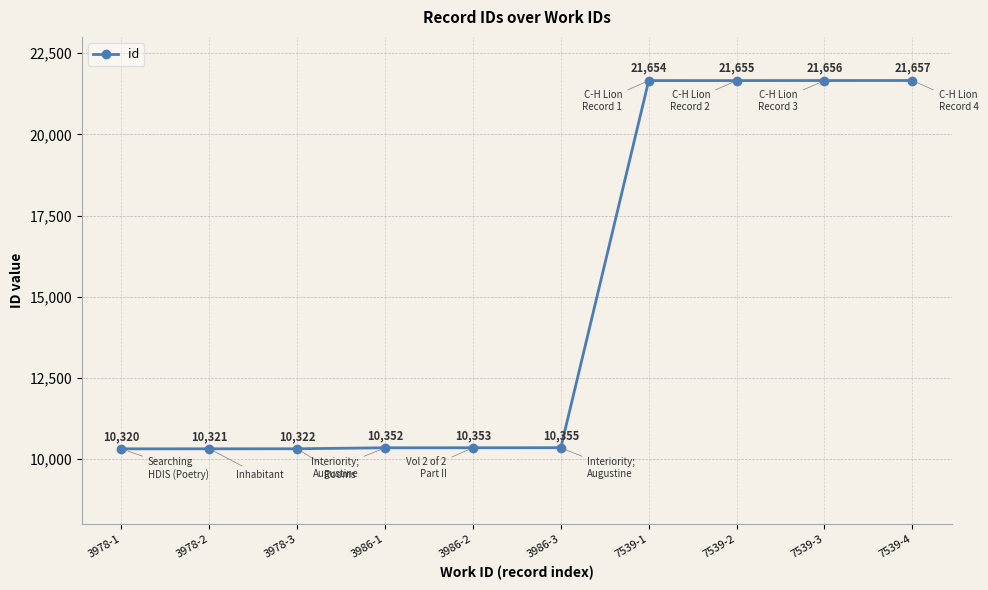

How many lines are shown in the chart?

1